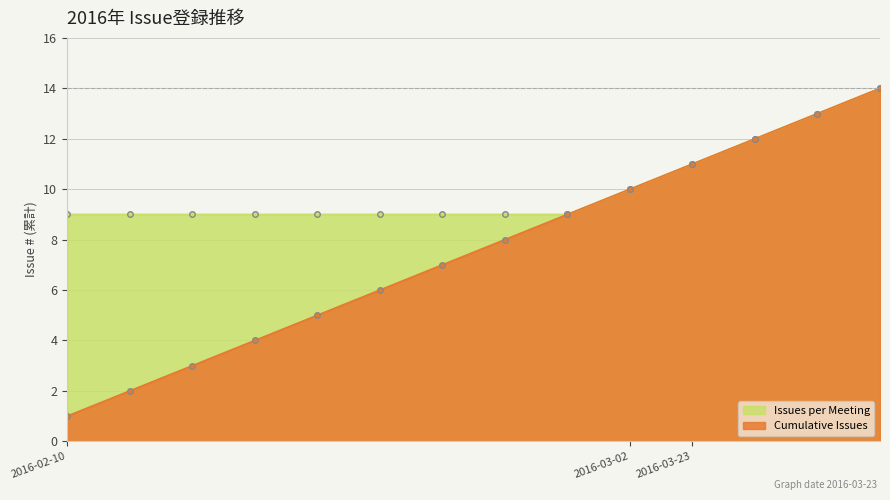

Reading left to right, extract all data points from this chart.

Cumulative Issues: 1	2	3	4	5	6	7	8	9	10	11	12	13	14
Issues per Meeting: 9	9	9	9	9	9	9	9	9	10	11	12	13	14